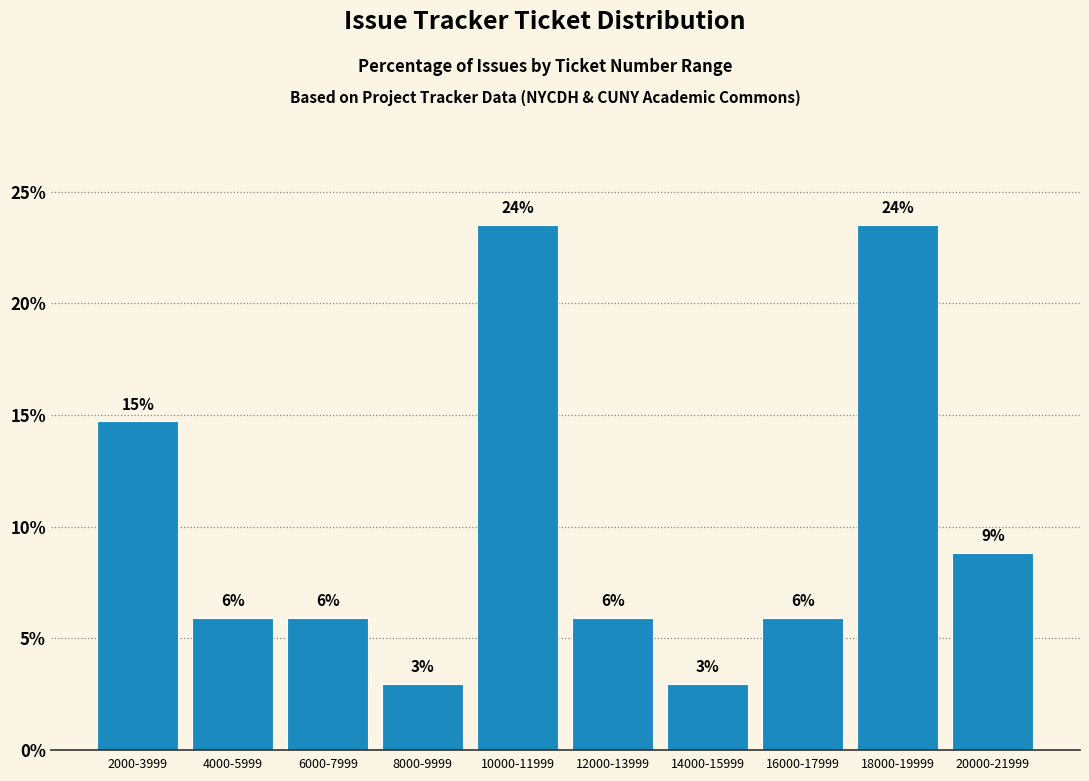

Does the chart contain any negative values?

No